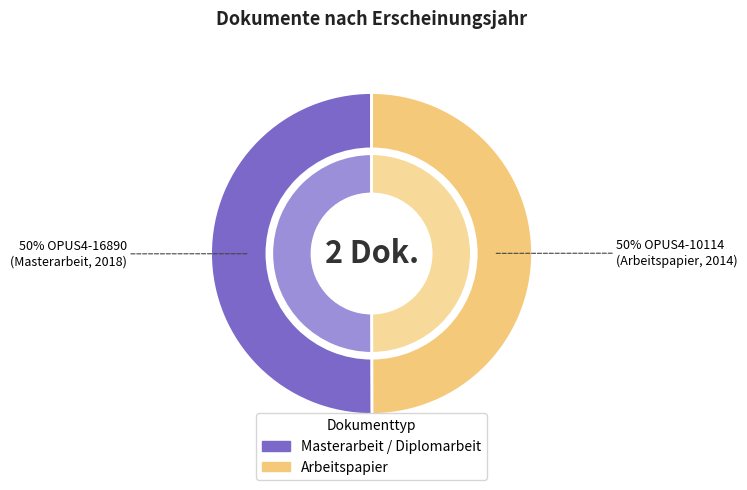

How many slices are in this pie chart?

2